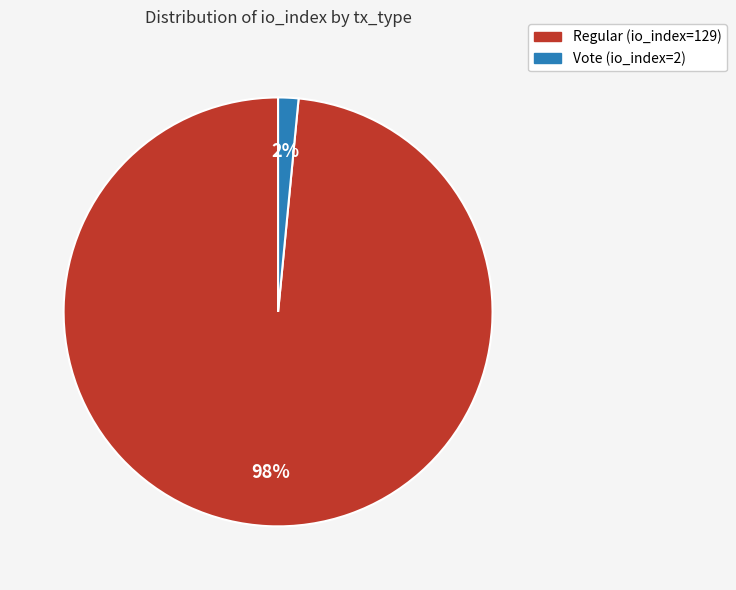

Which slice is the largest?

Regular (io_index=129)